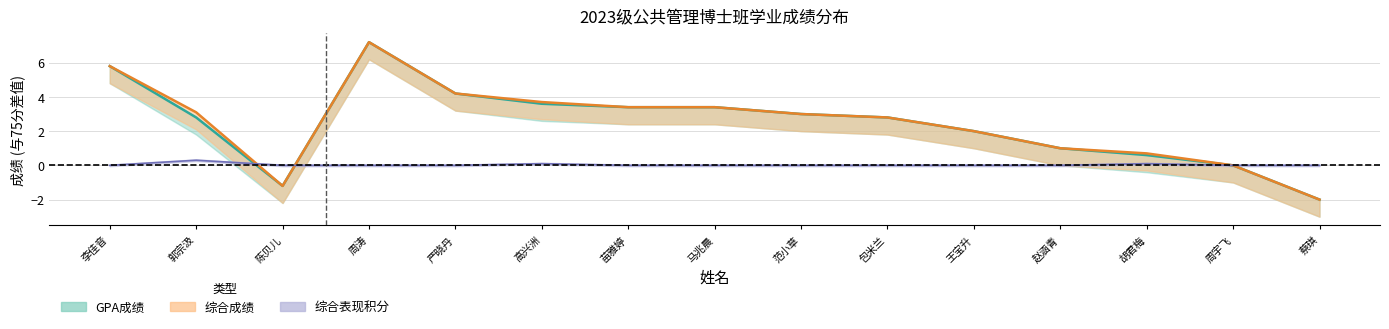

At which category is the sum across all series the highest?

周涛